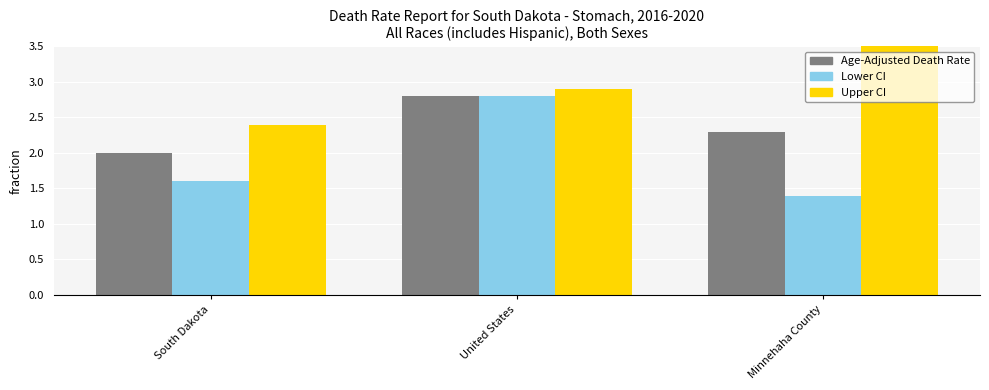

Reading left to right, transcribe all the data shown in this chart.

Age-Adjusted Death Rate: South Dakota=2.0	United States=2.8	Minnehaha County=2.3
Lower CI: South Dakota=1.6	United States=2.8	Minnehaha County=1.4
Upper CI: South Dakota=2.4	United States=2.9	Minnehaha County=3.5